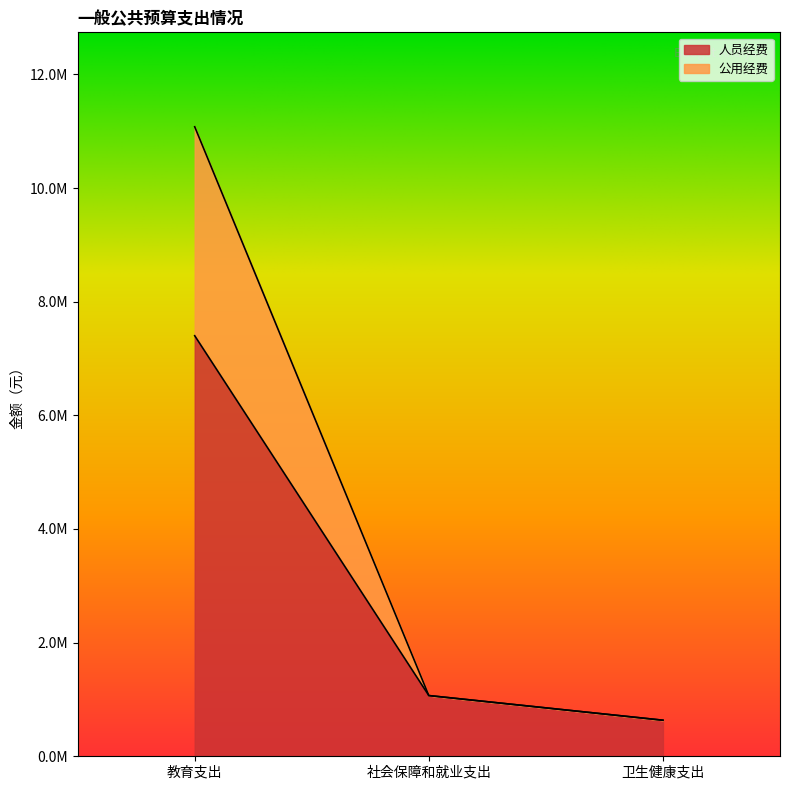

What is the lowest value of the 人员经费 series?

634573